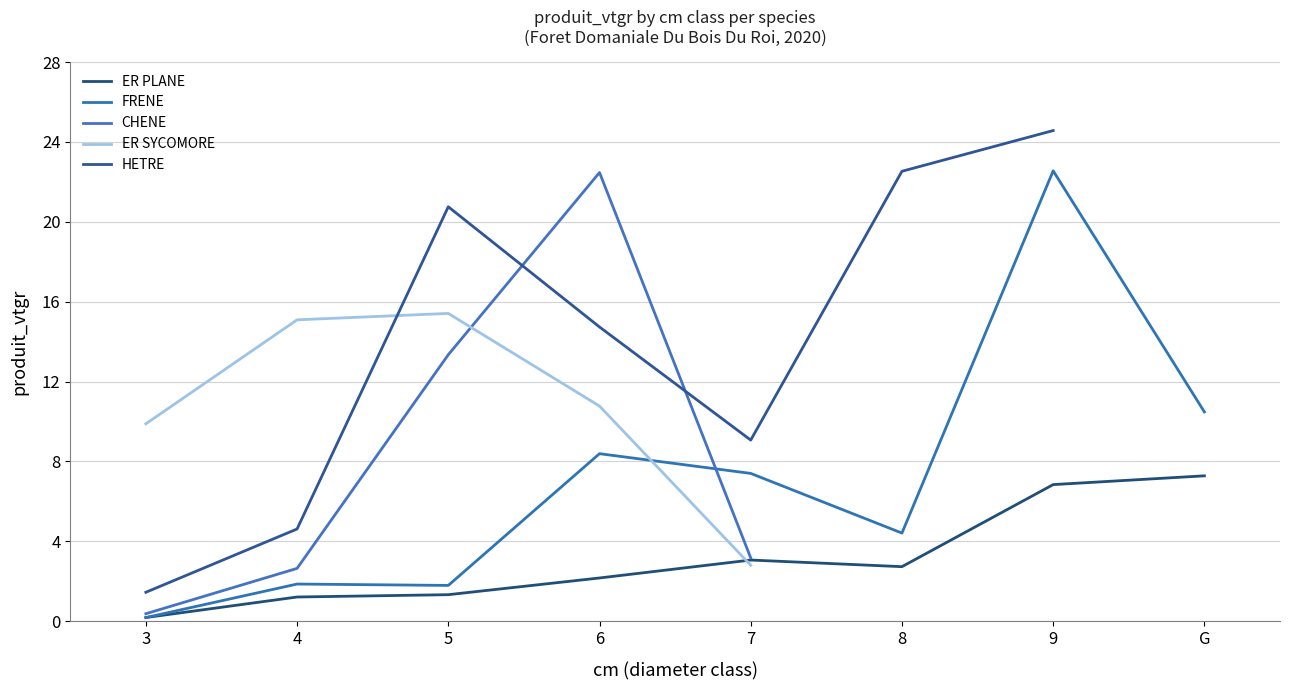

How many data points in HETRE are above 14?

4